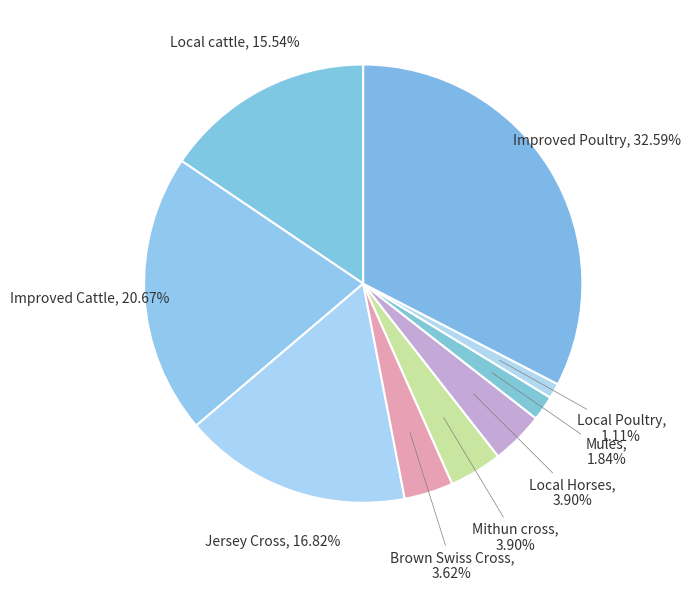

How many slices are in this pie chart?

9